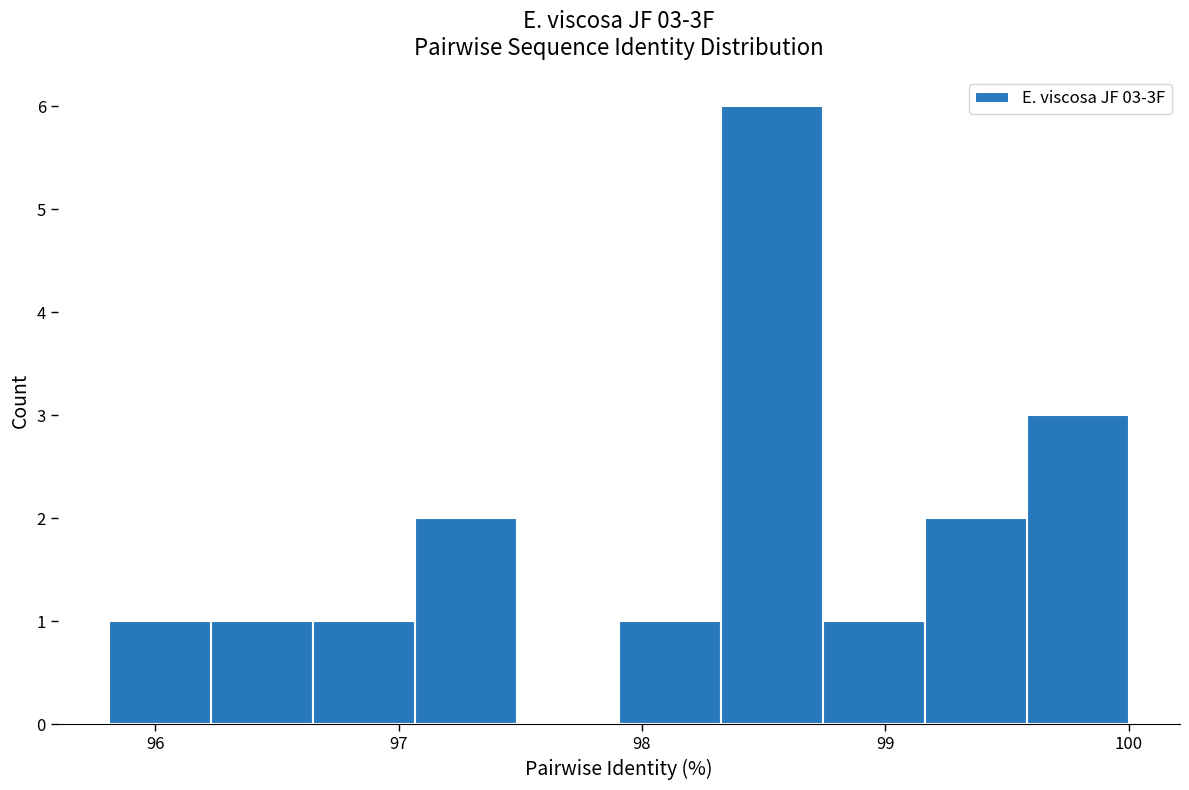

Which range on the x-axis has the tallest bar?

98.3 to 98.7